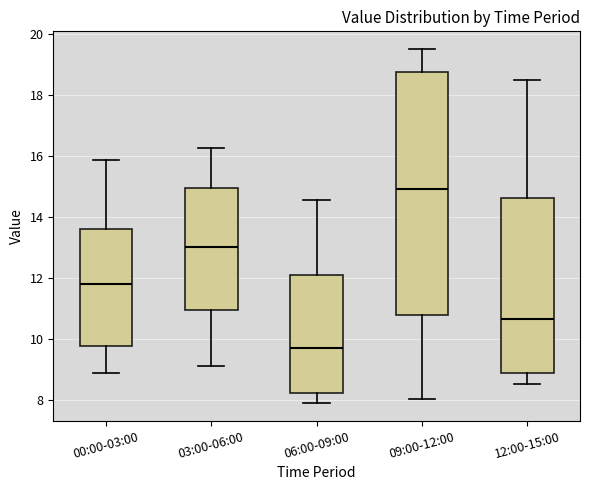

Which box's median line is the highest?

09:00-12:00